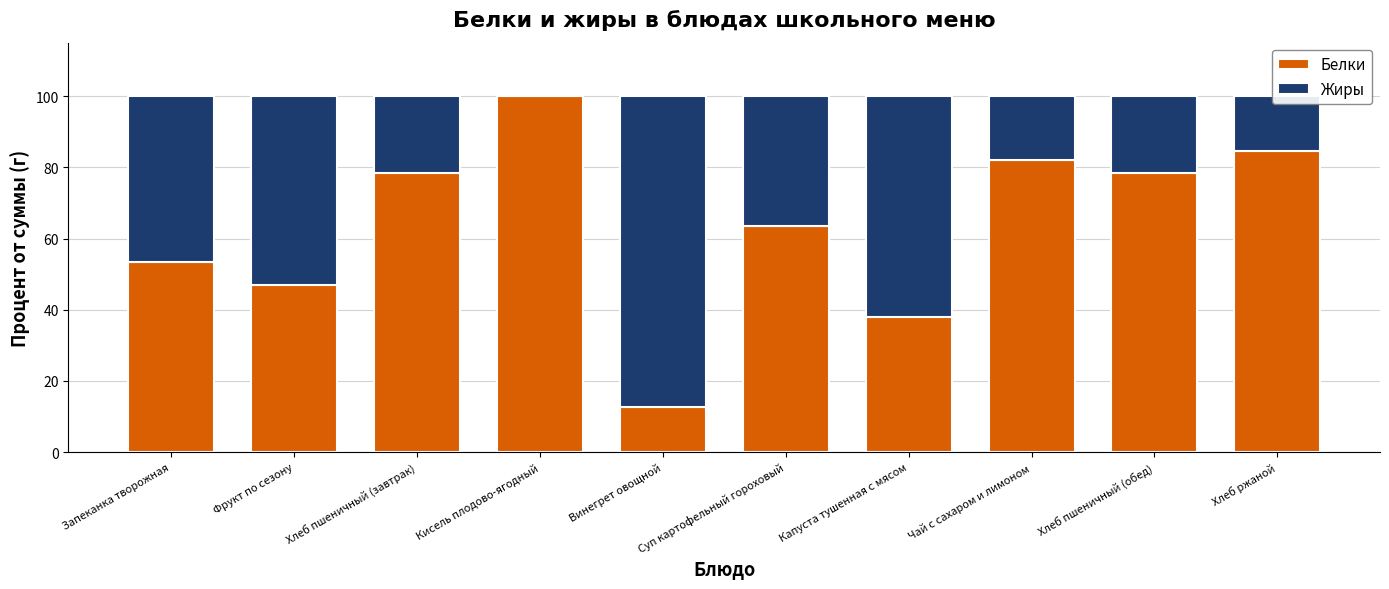

What is the sum of the Белки values at Хлеб ржаной and Чай с сахаром и лимоном?

166.8